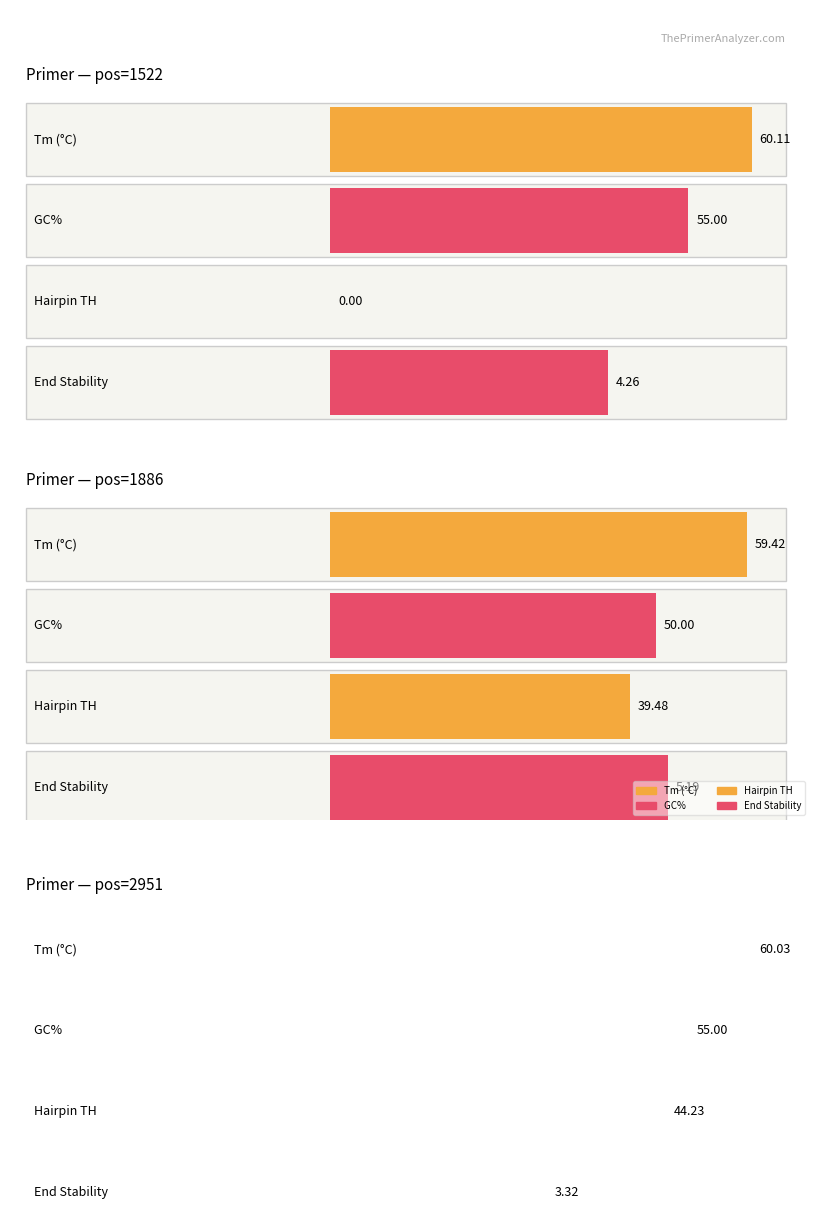

What is the sum of all PRIMER_RIGHT_0_END_STABILITY values?

12.8